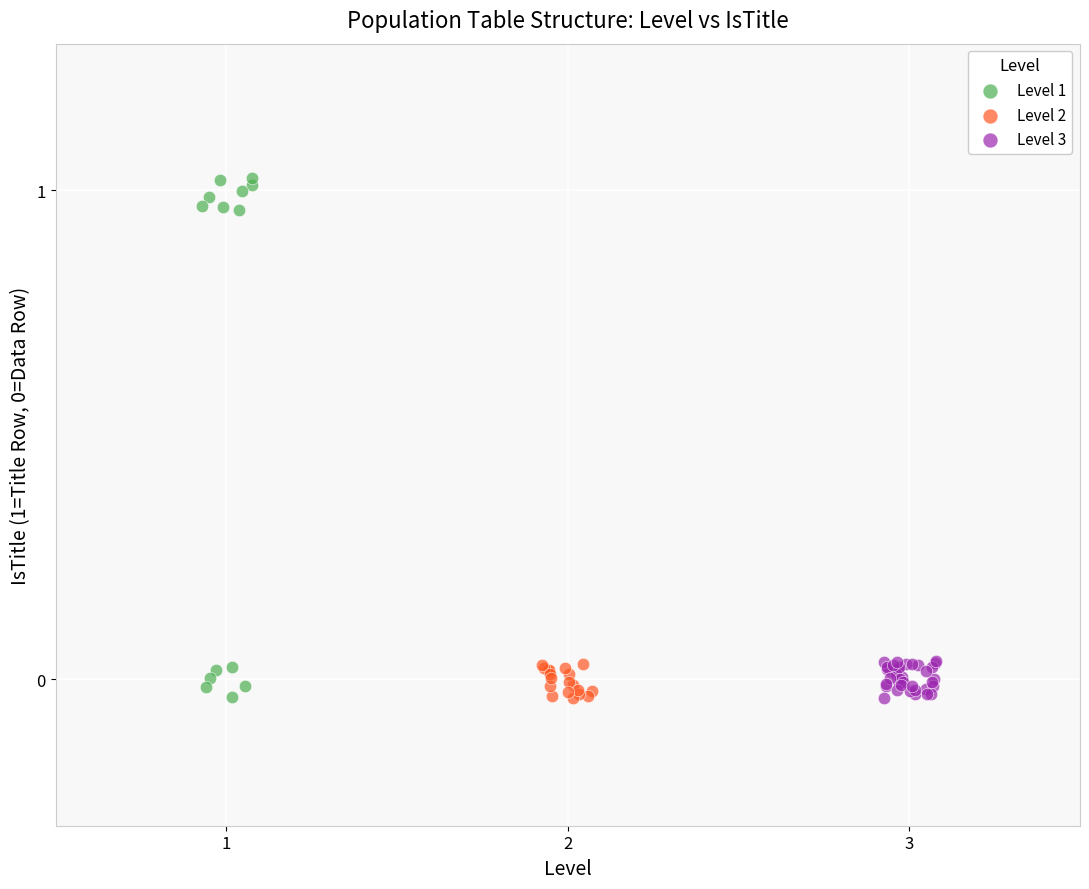

Which series has the largest Y range (max minus min)?

Level 1